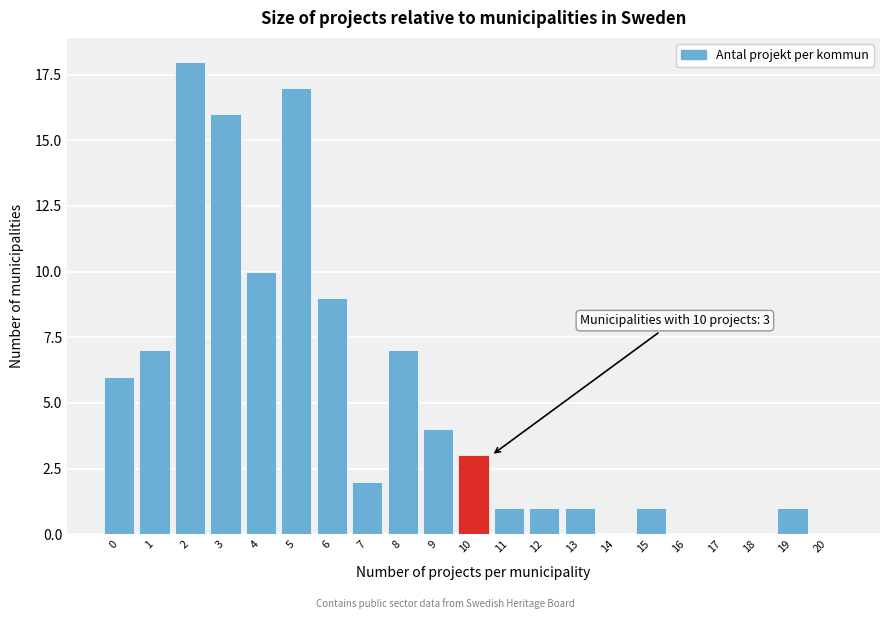

Reading left to right, what are all the values shown in this chart?

0=6	1=7	2=18	3=16	4=10	5=17	6=9	7=2	8=7	9=4	10=3	11=1	12=1	13=1	14=0	15=1	16=0	17=0	18=0	19=1	20=0